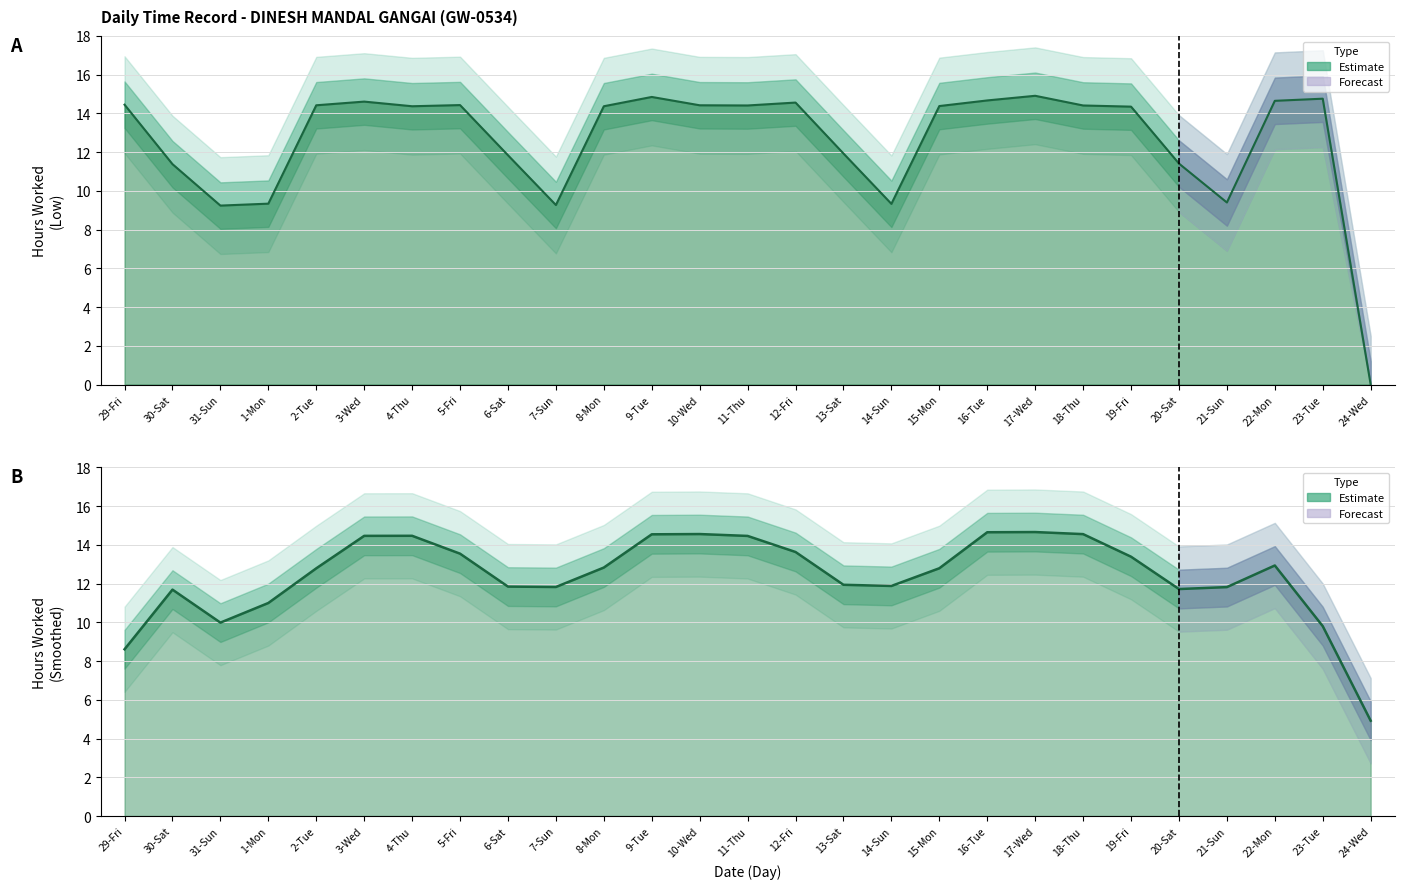

What is the difference between the maximum and minimum values?

14.9